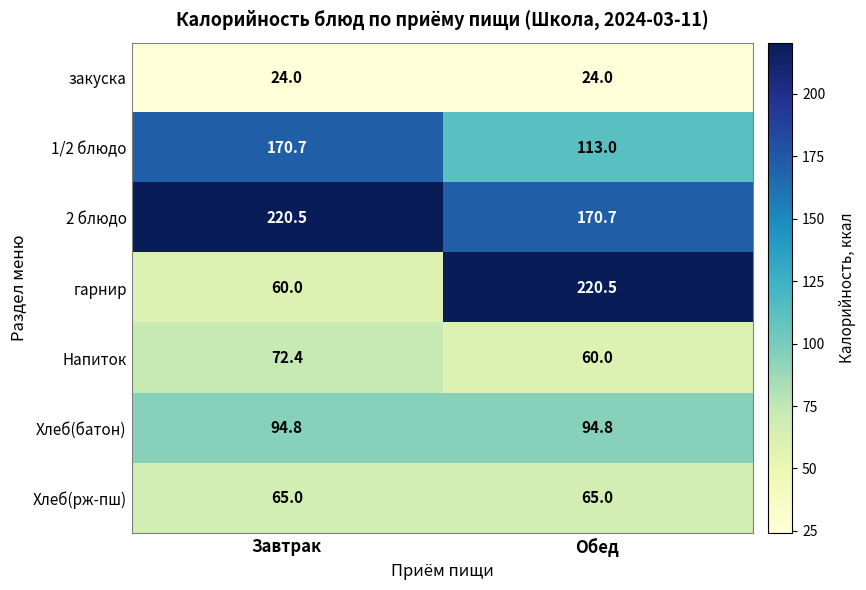

How many categories are shown in the chart?

2